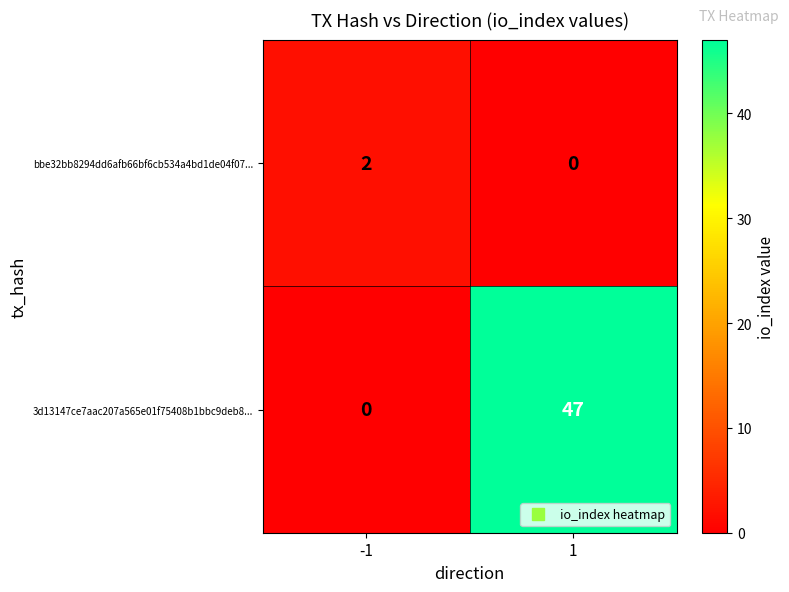

What is the greatest value displayed?

47